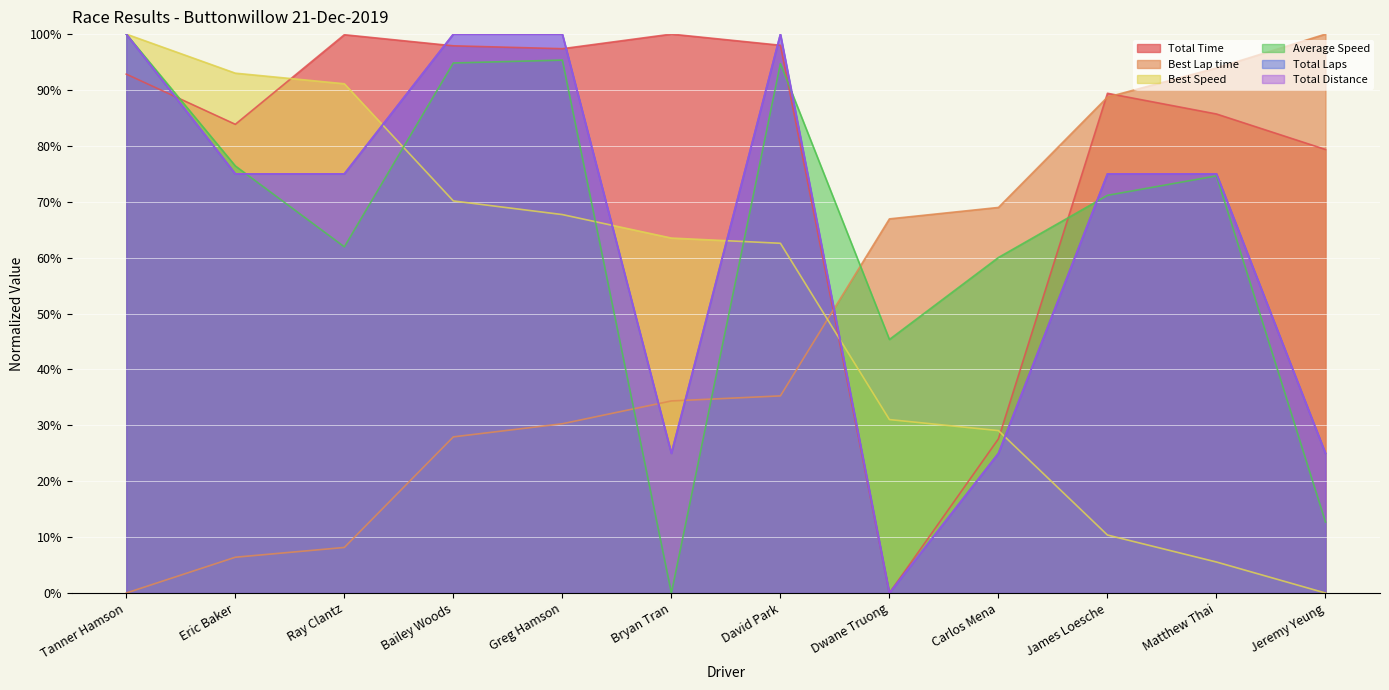

What is the difference between the highest and lowest values at Greg Hamson?

69.7